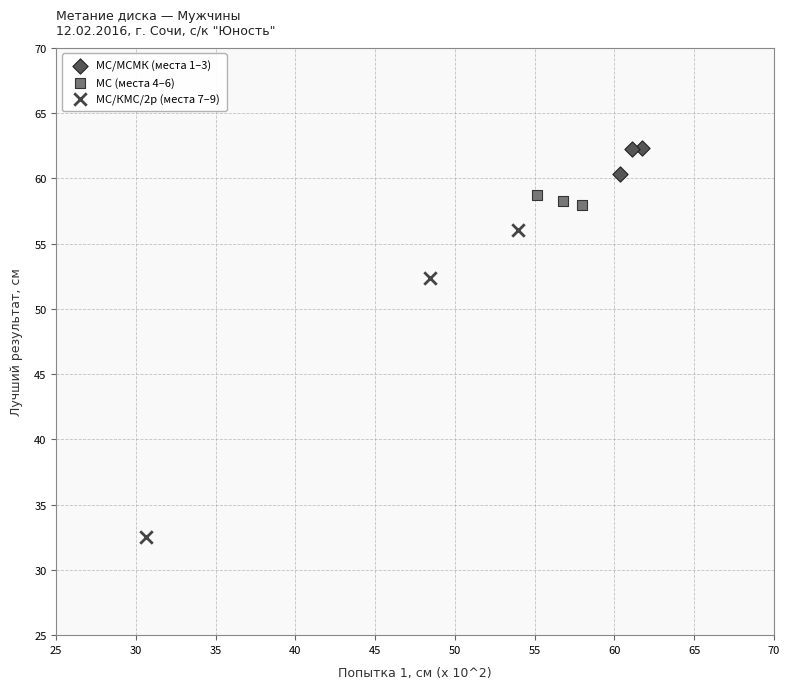

Which series contains the highest Y value?

МС/МСМК (места 1–3)